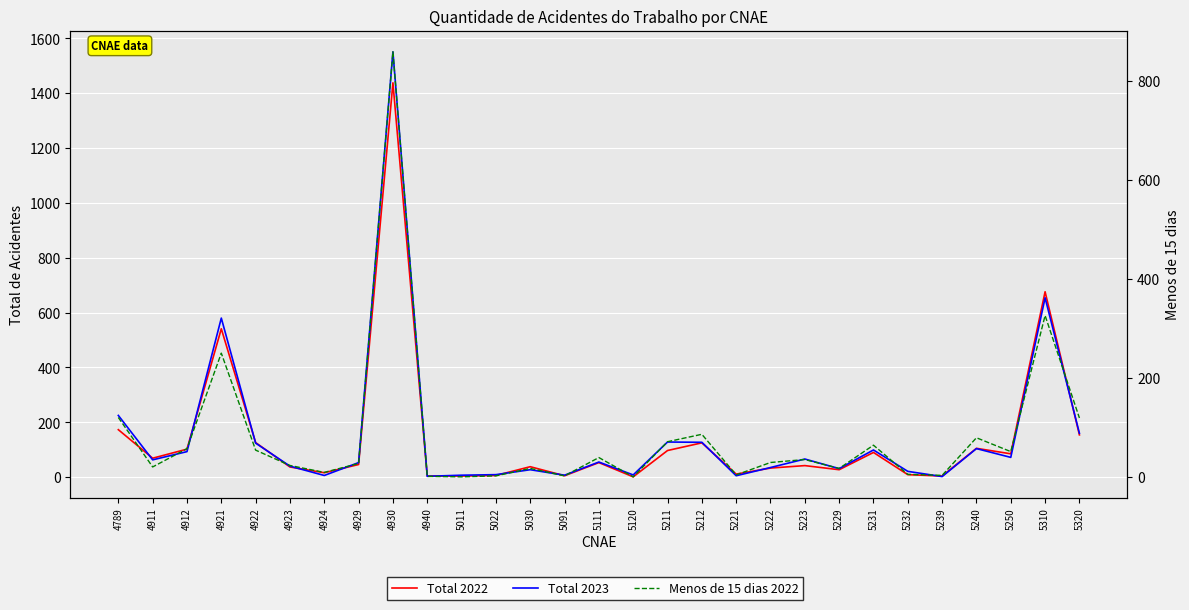

How many lines are shown in the chart?

3